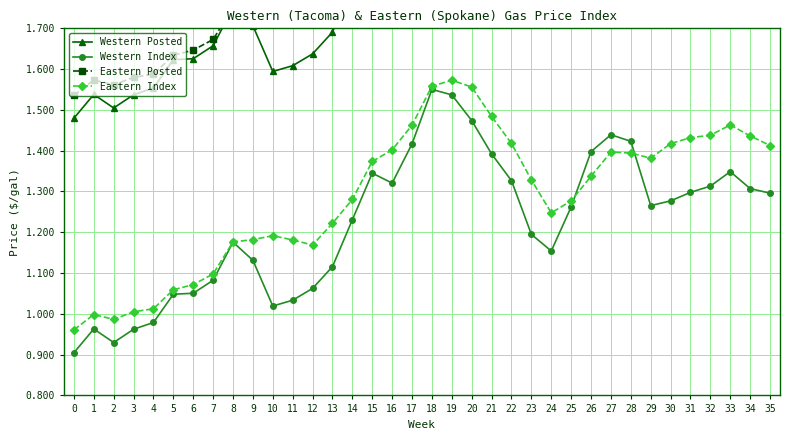

True or false: Western Posted and Eastern Index cross at least once.

False